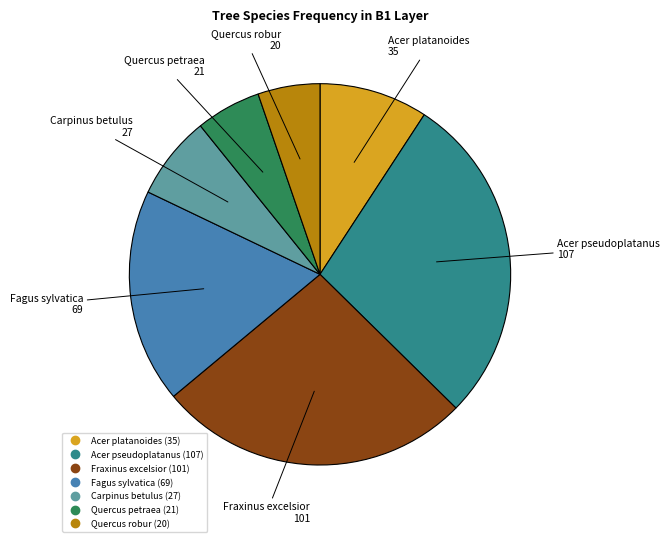

Is Acer platanoides the majority of the pie?

No